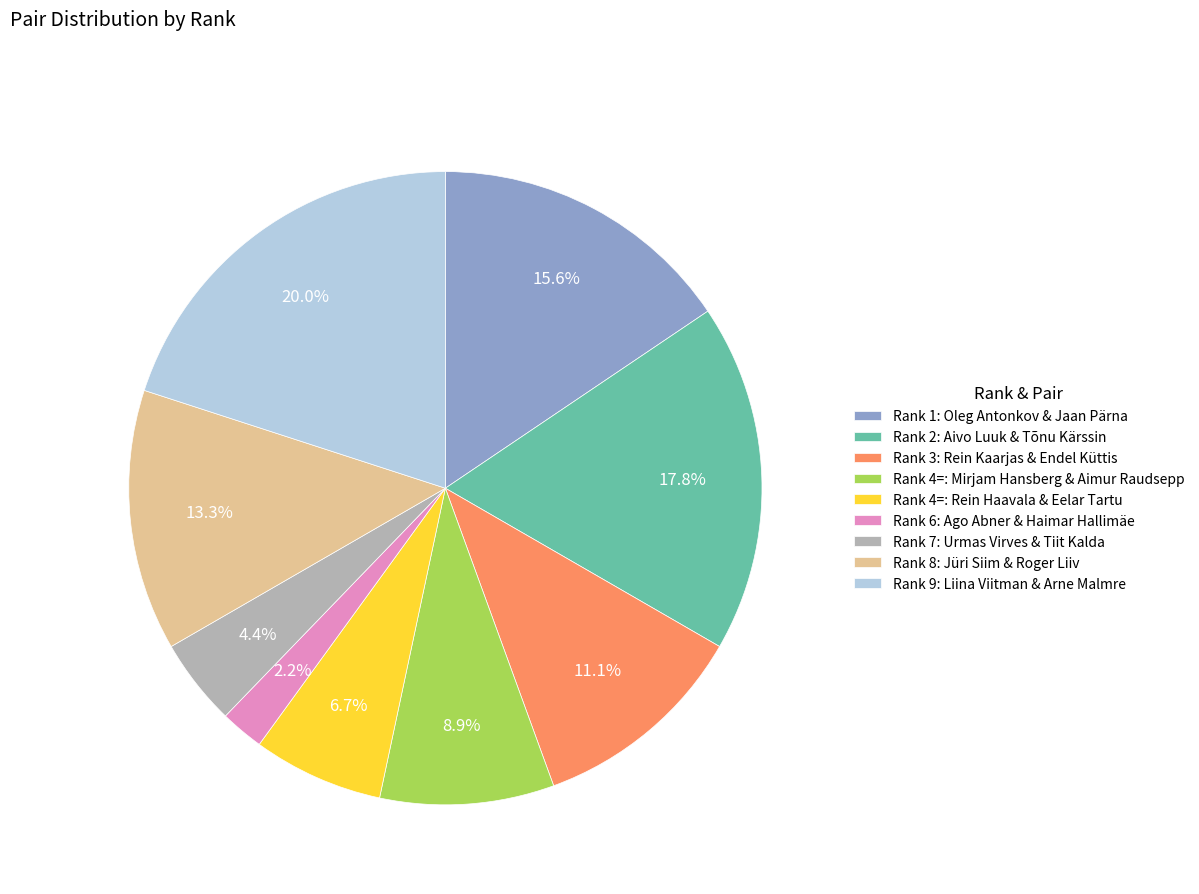

Is Rank 6: Ago Abner & Haimar Hallimäe the majority of the pie?

No